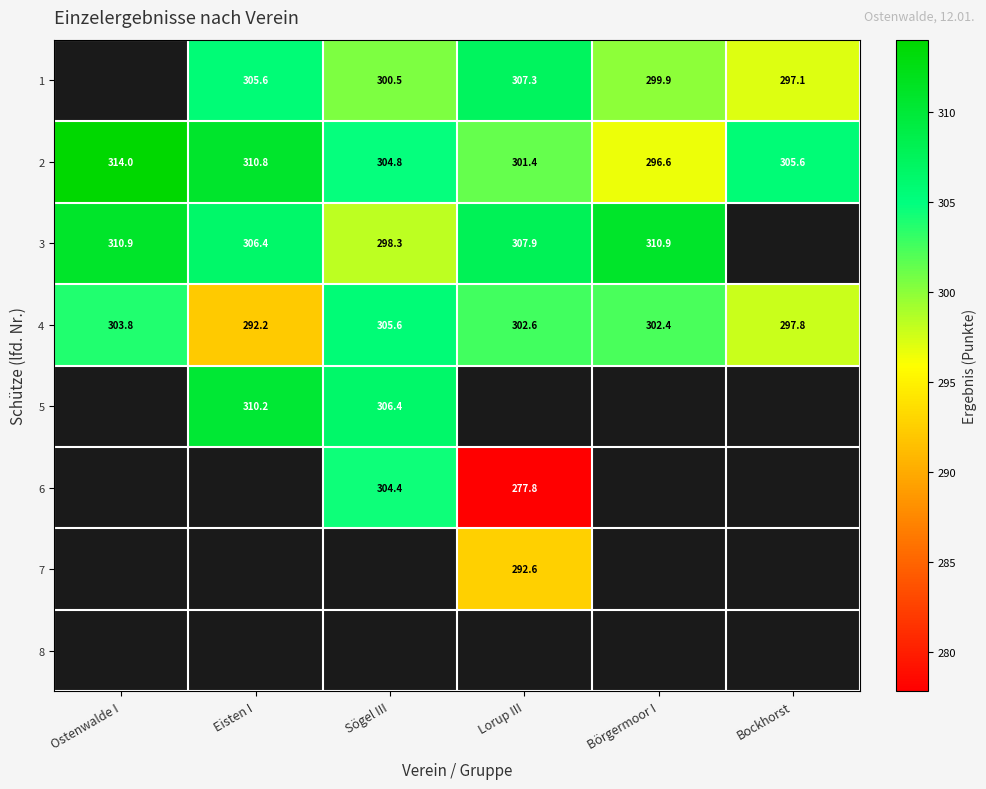

What is the difference between the 3 values at Ostenwalde I and Eisten I?

4.5